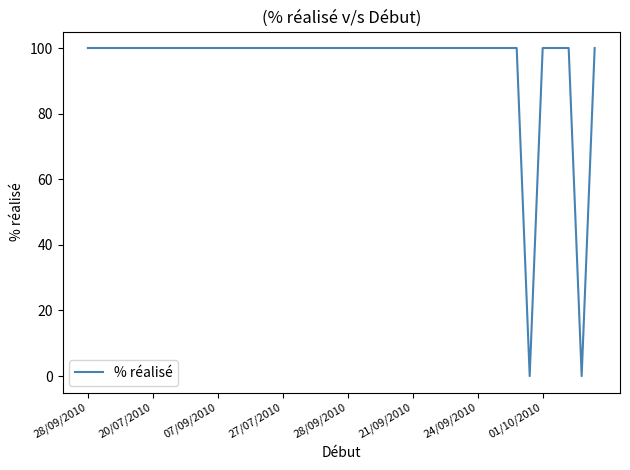

How many lines are shown in the chart?

1